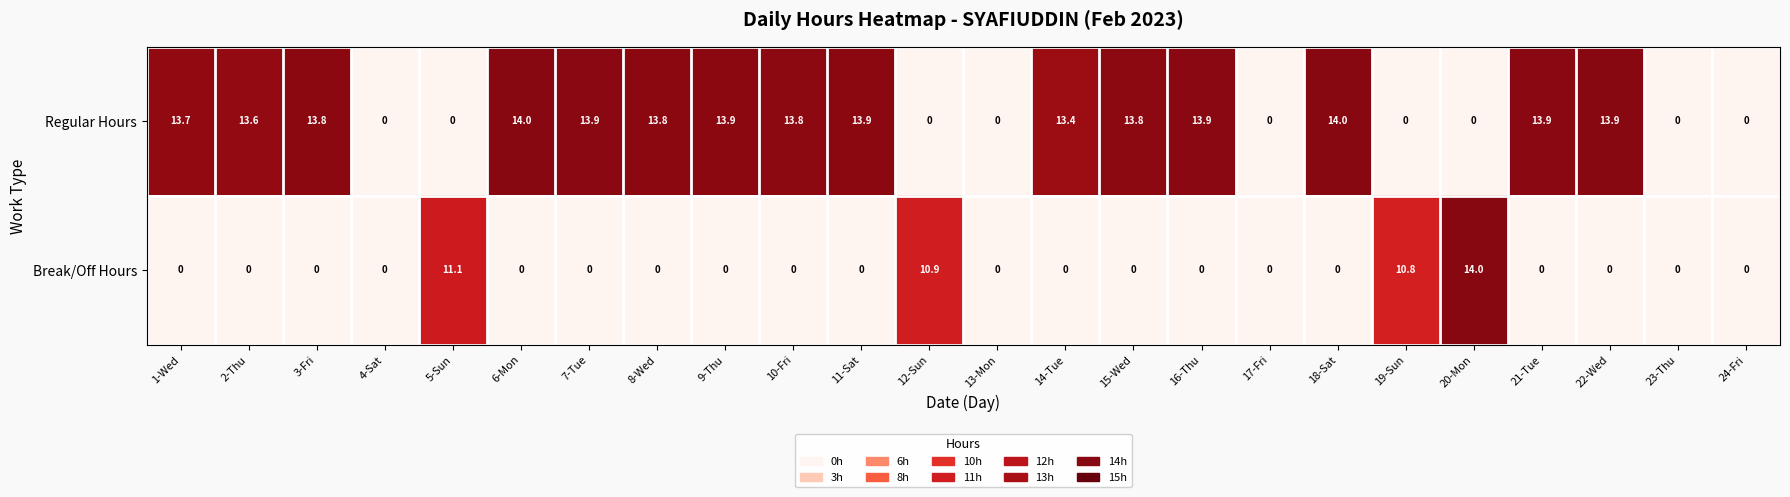

Rank the series by their average value, from highest to lowest.

Regular Hours, Break/Off Hours